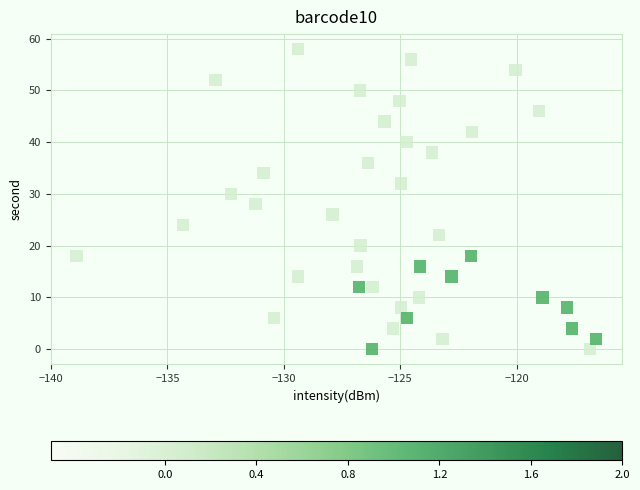

What is the range of Y values (max minus min)?

58